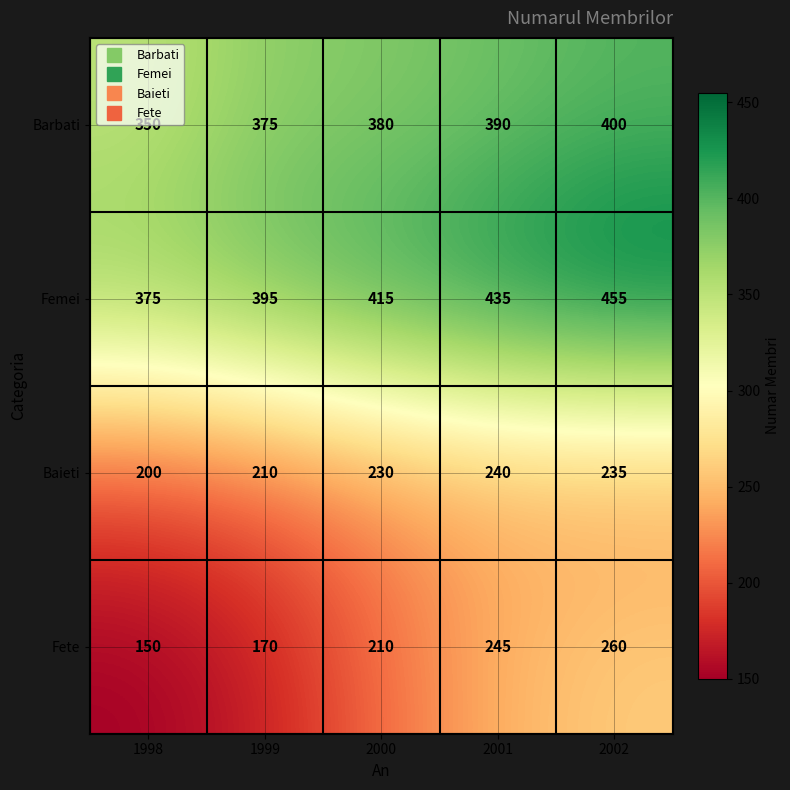

What is the average value of the Barbati series?

379